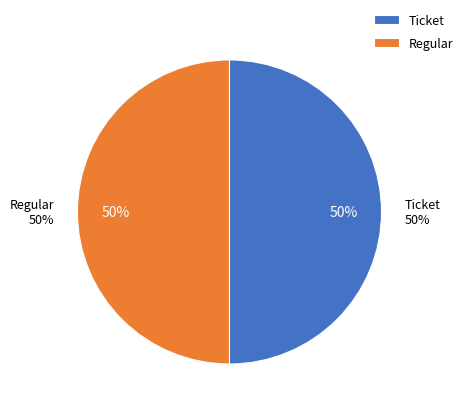

Count the number of slices in the pie.

2